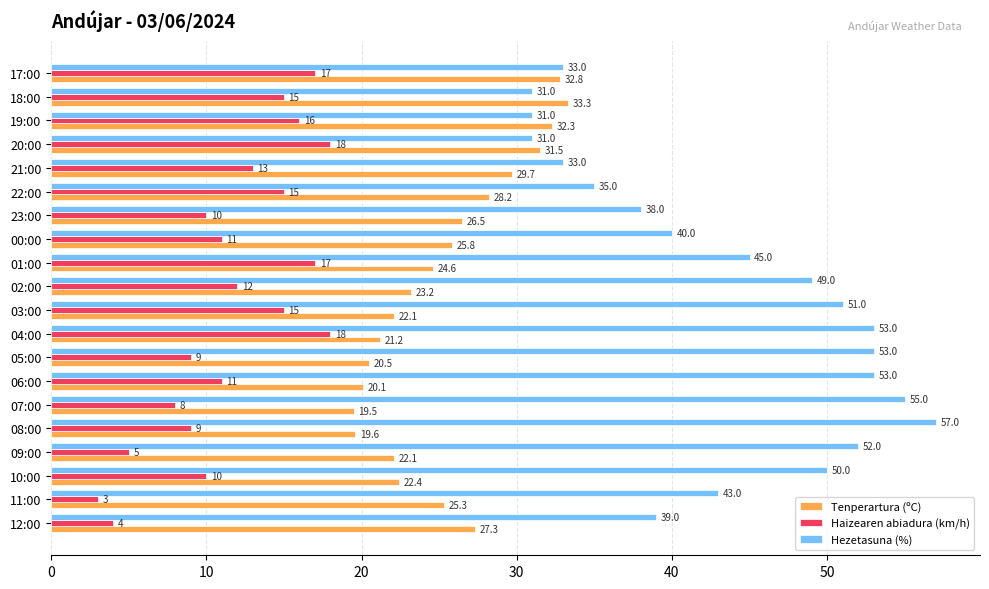

Which series has the widest spread of values?

Hezetasuna (%)